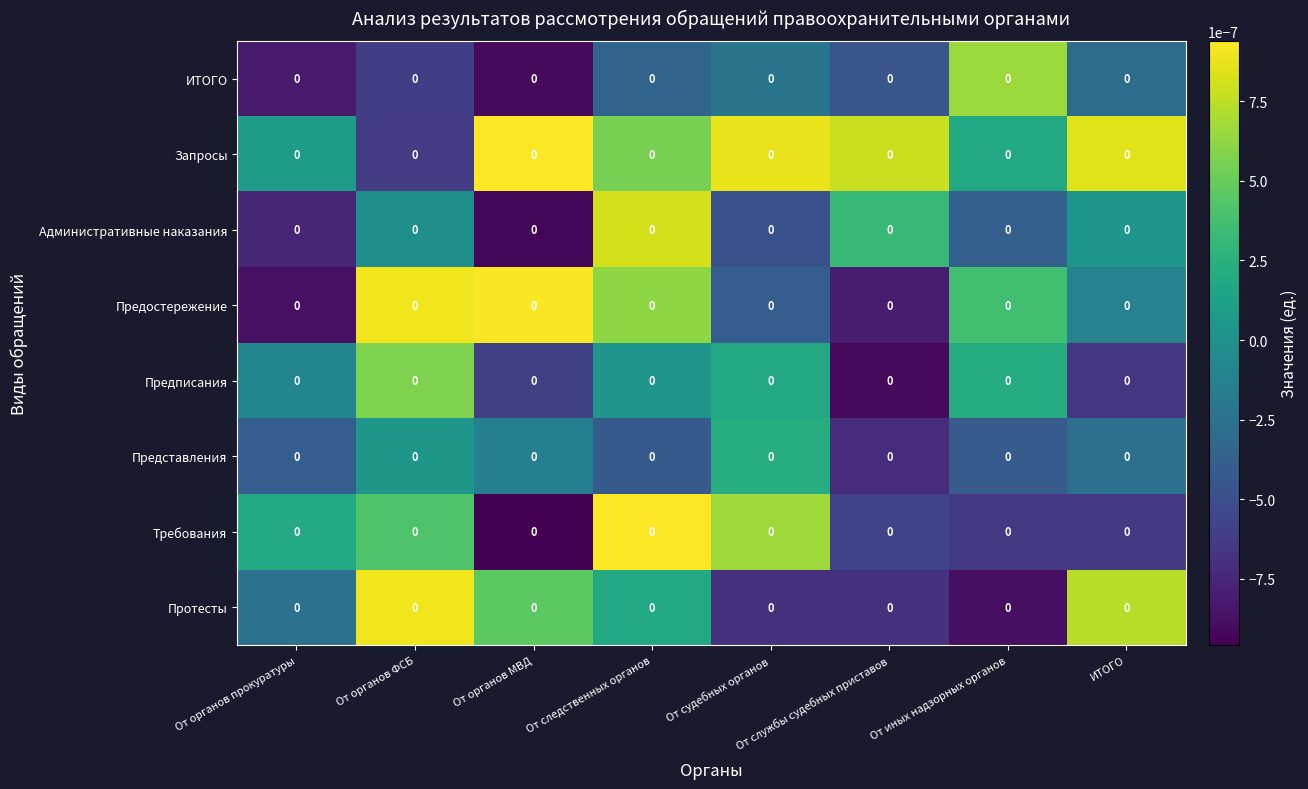

Reading left to right, what are all the values shown in this chart?

Протесты: От органов прокуратуры=0.0	От органов ФСБ=0.0	От органов МВД=0.0	От следственных органов=0.0	От судебных органов=0.0	От службы судебных приставов=0.0	От иных надзорных органов=0.0	ИТОГО=0.0
Требования: От органов прокуратуры=0.0	От органов ФСБ=0.0	От органов МВД=0.0	От следственных органов=0.0	От судебных органов=0.0	От службы судебных приставов=0.0	От иных надзорных органов=0.0	ИТОГО=0.0
Представления: От органов прокуратуры=0.0	От органов ФСБ=0.0	От органов МВД=0.0	От следственных органов=0.0	От судебных органов=0.0	От службы судебных приставов=0.0	От иных надзорных органов=0.0	ИТОГО=0.0
Предписания: От органов прокуратуры=0.0	От органов ФСБ=0.0	От органов МВД=0.0	От следственных органов=0.0	От судебных органов=0.0	От службы судебных приставов=0.0	От иных надзорных органов=0.0	ИТОГО=0.0
Предостережение: От органов прокуратуры=0.0	От органов ФСБ=0.0	От органов МВД=0.0	От следственных органов=0.0	От судебных органов=0.0	От службы судебных приставов=0.0	От иных надзорных органов=0.0	ИТОГО=0.0
Административные наказания: От органов прокуратуры=0.0	От органов ФСБ=0.0	От органов МВД=0.0	От следственных органов=0.0	От судебных органов=0.0	От службы судебных приставов=0.0	От иных надзорных органов=0.0	ИТОГО=0.0
Запросы: От органов прокуратуры=0.0	От органов ФСБ=0.0	От органов МВД=0.0	От следственных органов=0.0	От судебных органов=0.0	От службы судебных приставов=0.0	От иных надзорных органов=0.0	ИТОГО=0.0
ИТОГО: От органов прокуратуры=0.0	От органов ФСБ=0.0	От органов МВД=0.0	От следственных органов=0.0	От судебных органов=0.0	От службы судебных приставов=0.0	От иных надзорных органов=0.0	ИТОГО=0.0